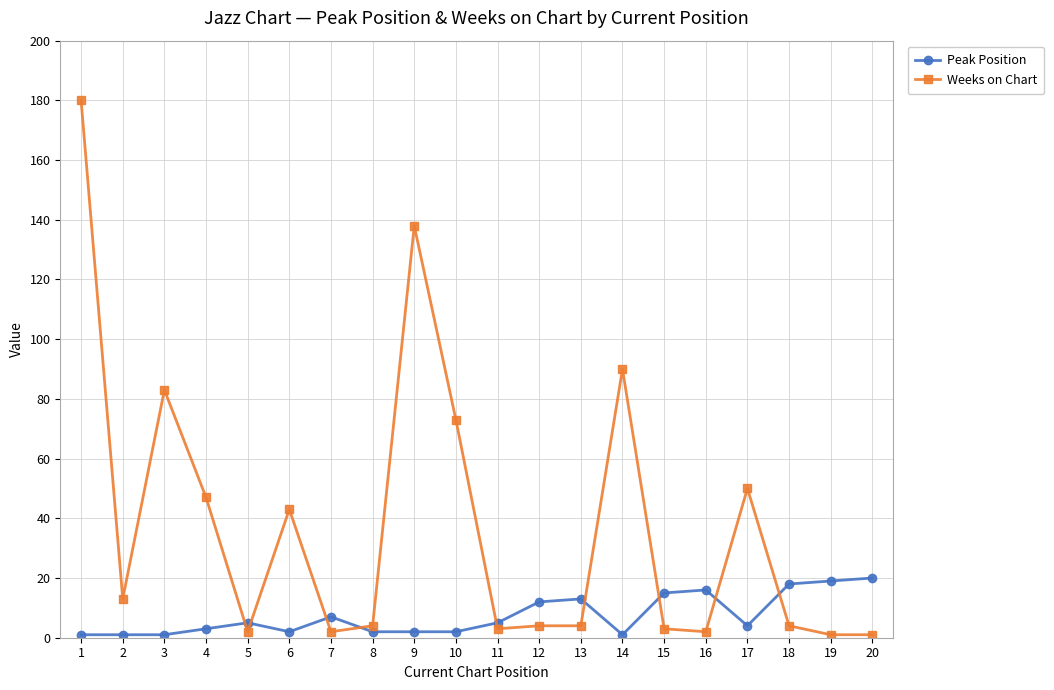

Reading right to left, what are all the values shown in this chart?

Peak Position: 20	19	18	4	16	15	1	13	12	5	2	2	2	7	2	5	3	1	1	1
Weeks on Chart: 1	1	4	50	2	3	90	4	4	3	73	138	4	2	43	2	47	83	13	180